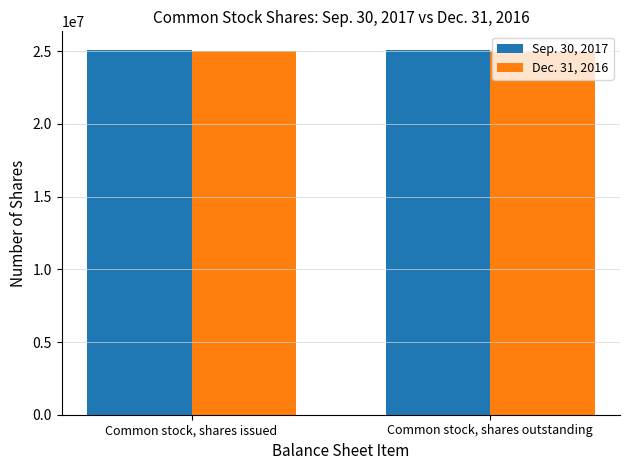

What is the total value across all series at Common stock, shares issued?

50113458